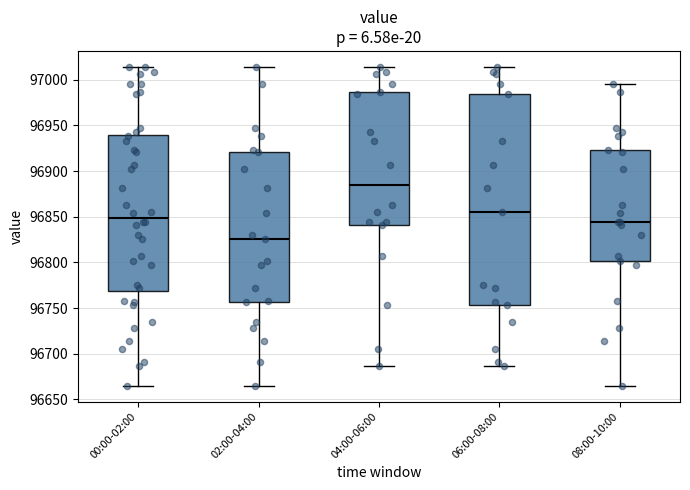

Where does the lower whisker of the box for 02:00-04:00 end on the y-axis? The values are not printed on the chart, so give them approximately, as read against the axis.

96665